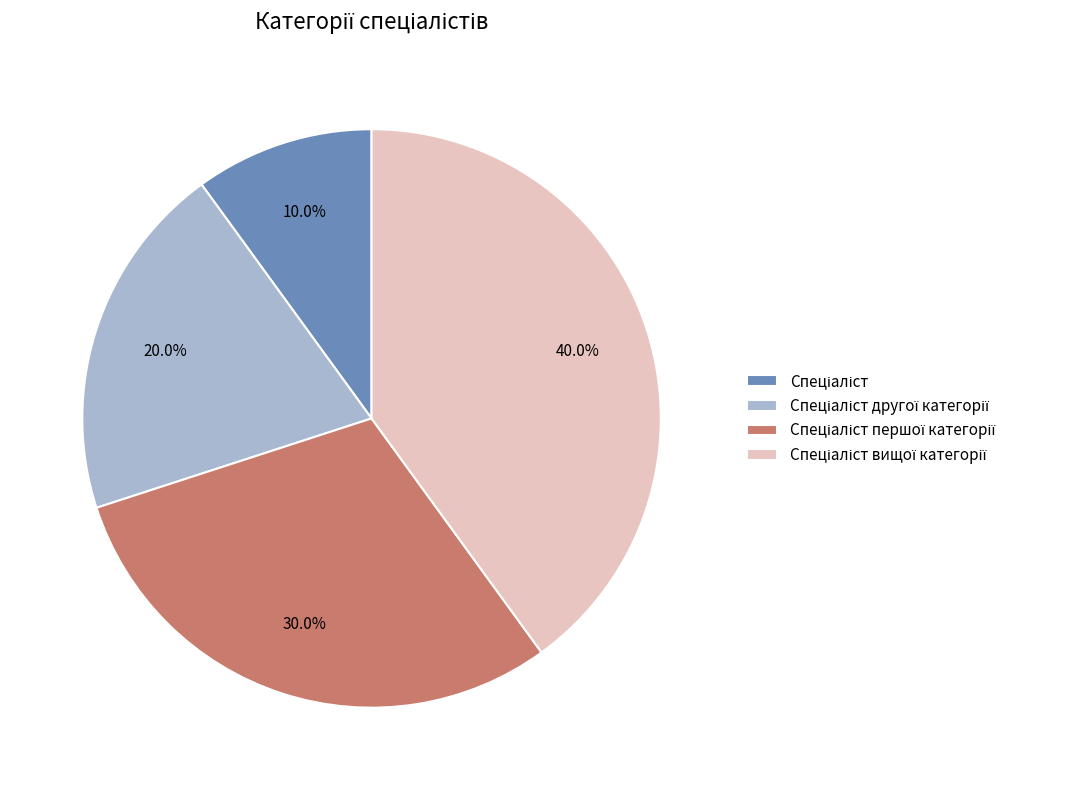

Is there any slice that represents more than half of the pie?

No